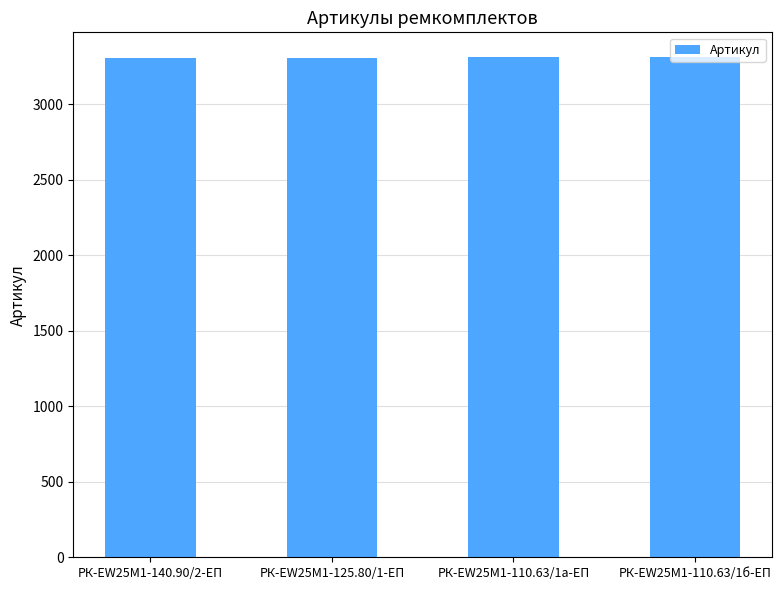

What is the ratio of the value at РК-EW25M1-125.80/1-ЕП to the value at РК-EW25M1-110.63/1а-ЕП?

1.0